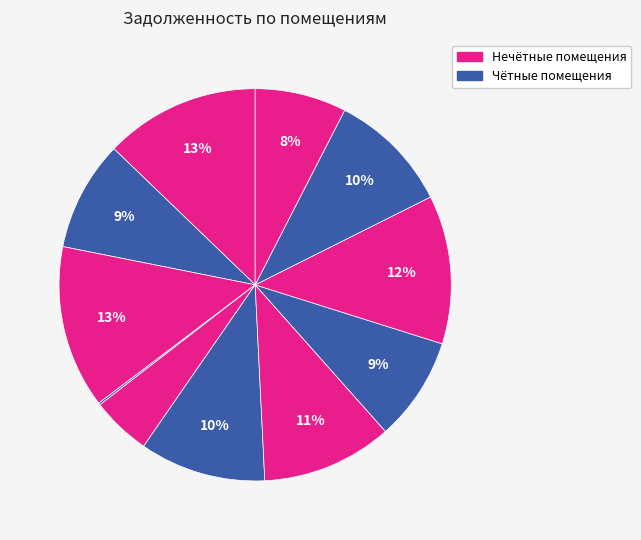

Is there a majority slice in this chart?

No